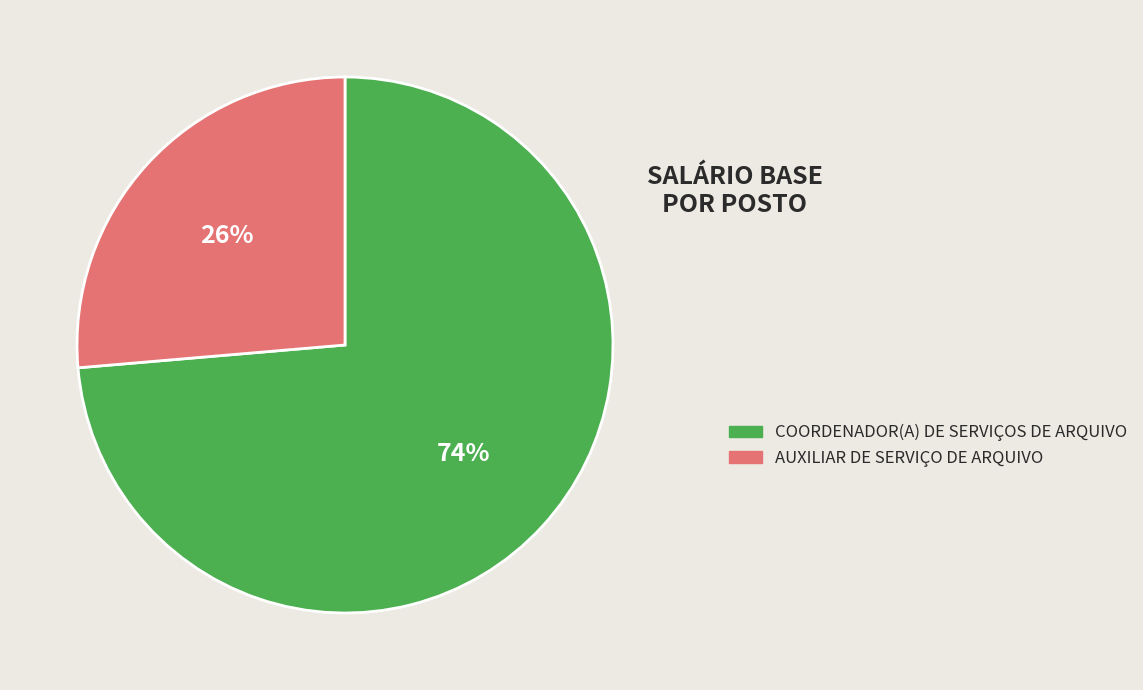

Combined, do AUXILIAR DE SERVIÇO DE ARQUIVO and COORDENADOR(A) DE SERVIÇOS DE ARQUIVO account for over 50%?

Yes